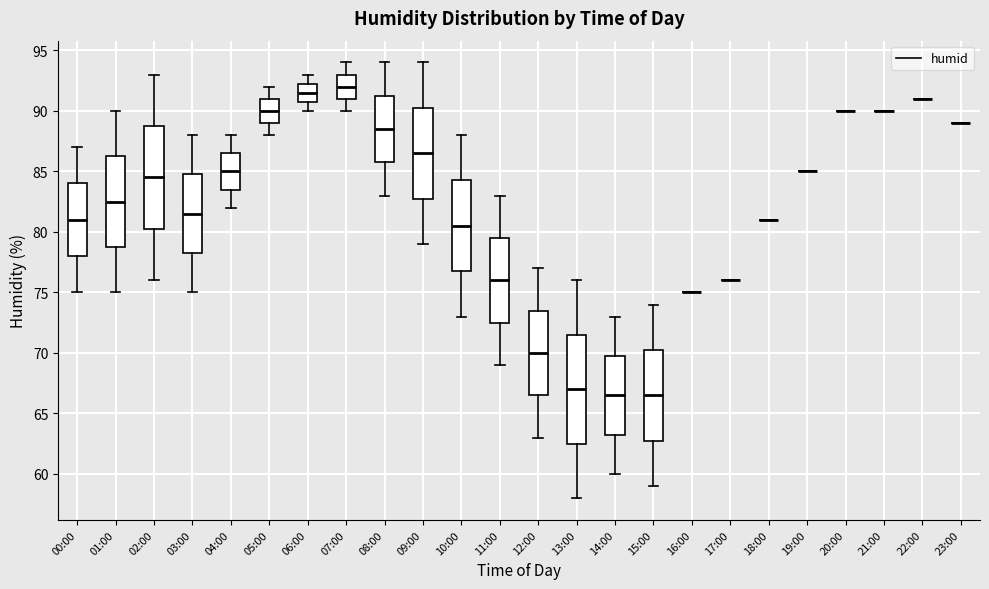

Reading left to right, read every box against the y-axis: the position of its median line, the range the box covers, and the ends of its whiskers. The values are not printed on the chart, so give them approximately, as read against the axis.

00:00: median 81.0, box 78.0 to 84.0, whiskers 75.0 to 87.0
01:00: median 82.5, box 79.0 to 86.5, whiskers 75.0 to 90.0
02:00: median 84.5, box 80.5 to 89.0, whiskers 76.0 to 93.0
03:00: median 81.5, box 78.5 to 85.0, whiskers 75.0 to 88.0
04:00: median 85.0, box 83.5 to 86.5, whiskers 82.0 to 88.0
05:00: median 90.0, box 89.0 to 91.0, whiskers 88.0 to 92.0
06:00: median 91.5, box 91.0 to 92.5, whiskers 90.0 to 93.0
07:00: median 92.0, box 91.0 to 93.0, whiskers 90.0 to 94.0
08:00: median 88.5, box 86.0 to 91.5, whiskers 83.0 to 94.0
09:00: median 86.5, box 83.0 to 90.5, whiskers 79.0 to 94.0
10:00: median 80.5, box 77.0 to 84.5, whiskers 73.0 to 88.0
11:00: median 76.0, box 72.5 to 79.5, whiskers 69.0 to 83.0
12:00: median 70.0, box 66.5 to 73.5, whiskers 63.0 to 77.0
13:00: median 67.0, box 62.5 to 71.5, whiskers 58.0 to 76.0
14:00: median 66.5, box 63.5 to 70.0, whiskers 60.0 to 73.0
15:00: median 66.5, box 63.0 to 70.5, whiskers 59.0 to 74.0
16:00: box collapsed to a line at 75.0, whiskers 75.0 to 75.0
17:00: box collapsed to a line at 76.0, whiskers 76.0 to 76.0
18:00: box collapsed to a line at 81.0, whiskers 81.0 to 81.0
19:00: box collapsed to a line at 85.0, whiskers 85.0 to 85.0
20:00: box collapsed to a line at 90.0, whiskers 90.0 to 90.0
21:00: box collapsed to a line at 90.0, whiskers 90.0 to 90.0
22:00: box collapsed to a line at 91.0, whiskers 91.0 to 91.0
23:00: box collapsed to a line at 89.0, whiskers 89.0 to 89.0